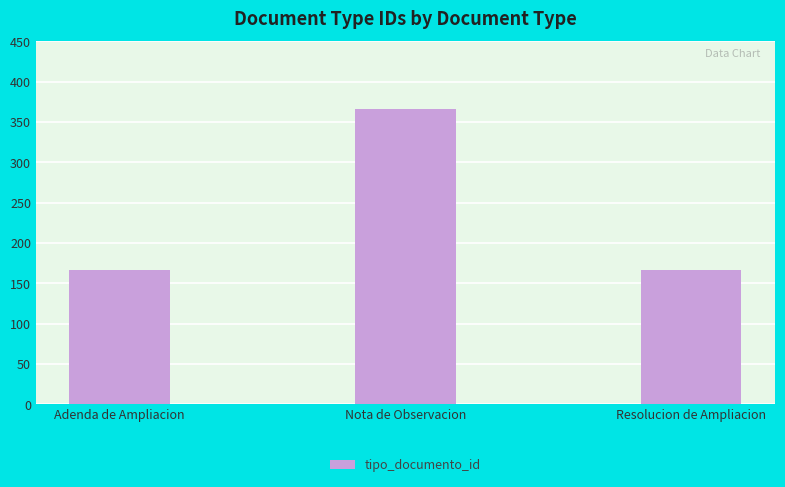

What is the value of the 1st bar from the left?

166